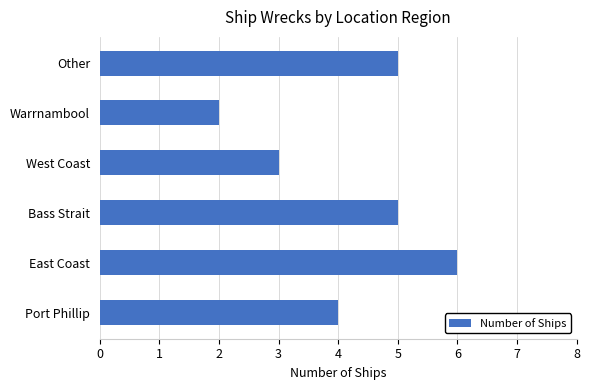

What is the sum of all values?

25